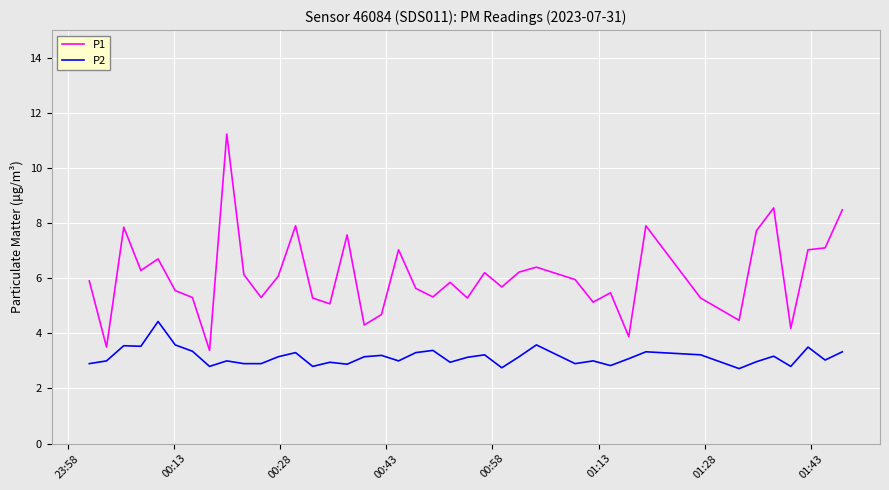

True or false: P1 and P2 intersect in this chart.

False